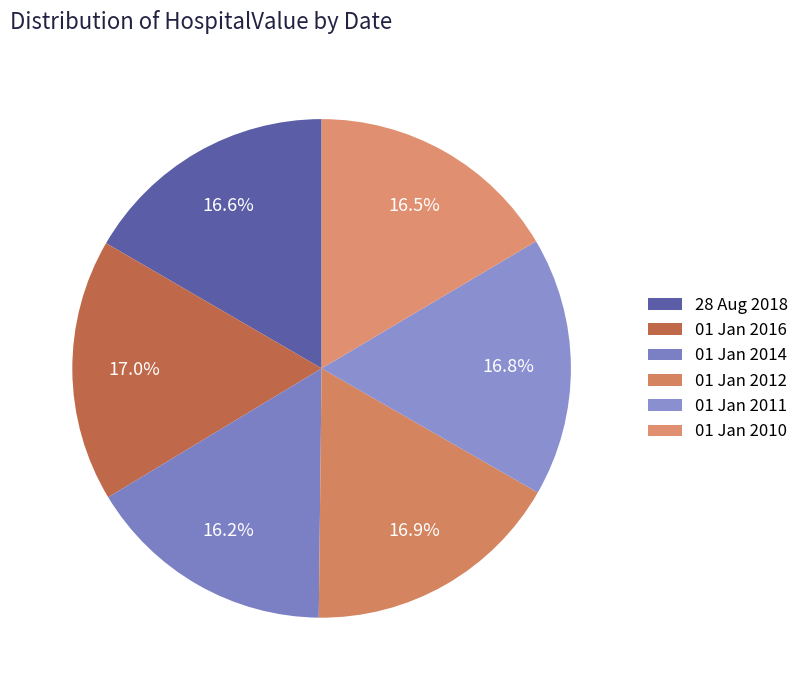

Is it true that 01 Jan 2011 is 3% of the pie?

False